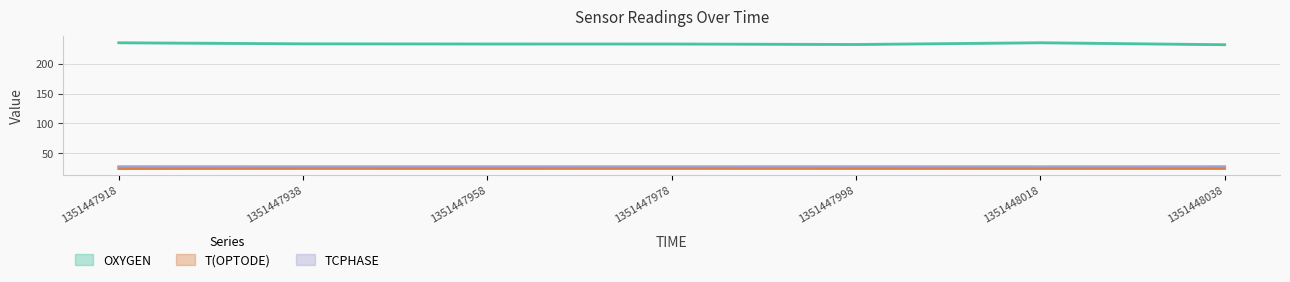

What is the approximate value of OXYGEN at 1351447918?

234.9